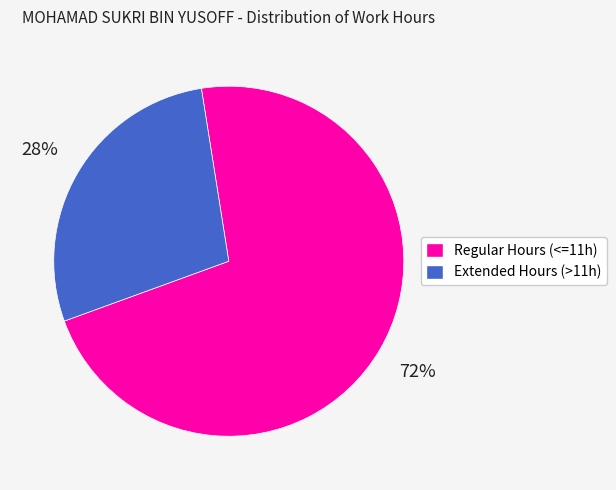

What is the smallest slice in the pie chart?

Extended Hours (>11h)